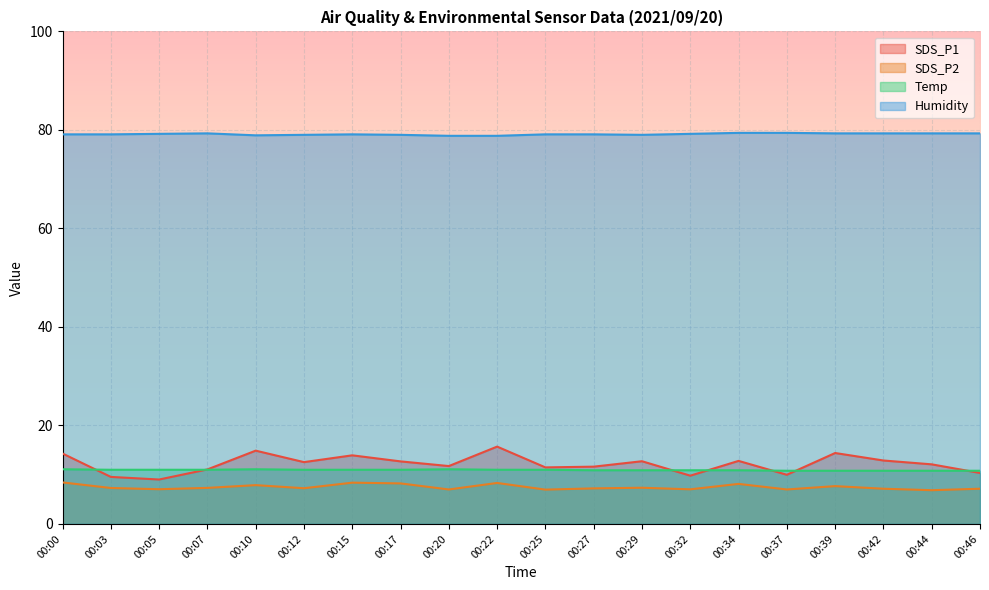

Reading left to right, list all the values displayed in this chart.

SDS_P1: 14.3	9.6	9.0	11.1	14.9	12.6	13.9	12.7	11.8	15.7	11.5	11.6	12.7	9.8	12.8	10.0	14.4	12.9	12.1	10.3
SDS_P2: 8.4	7.3	7.0	7.3	7.9	7.2	8.4	8.2	7.0	8.3	7.0	7.2	7.3	7.0	8.1	7.0	7.7	7.2	6.8	7.2
Temp: 11.1	11.0	11.0	11.0	11.1	11.0	11.0	11.0	11.1	11.0	11.0	10.9	10.9	10.9	10.9	10.8	10.8	10.8	10.8	10.8
Humidity: 79.1	79.1	79.2	79.3	78.9	79.0	79.1	79.0	78.8	78.8	79.1	79.1	79.0	79.2	79.4	79.4	79.3	79.3	79.3	79.3